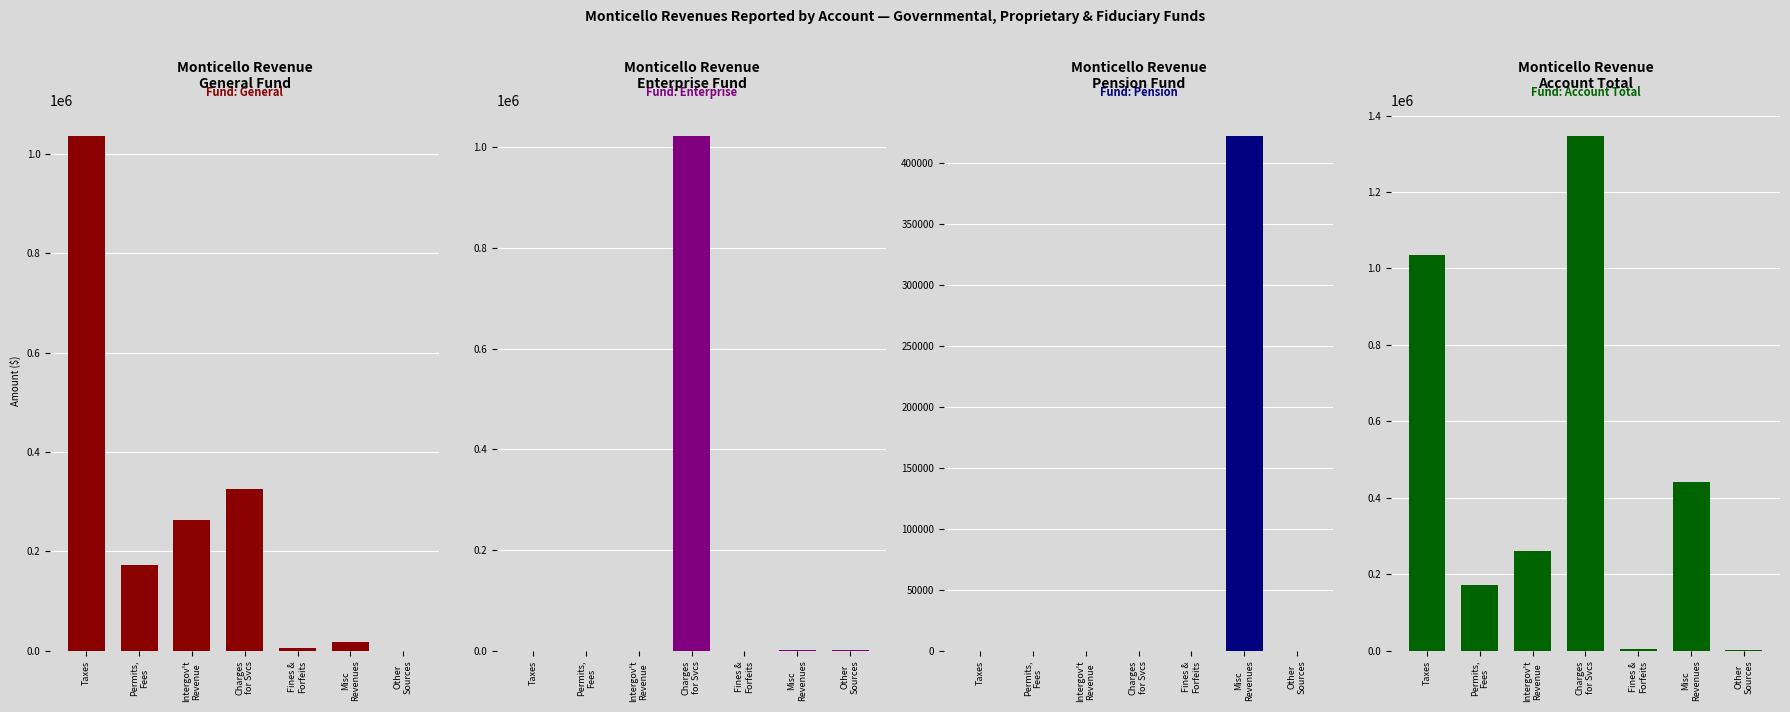

At which label does Account Total reach its minimum?

Other
Sources